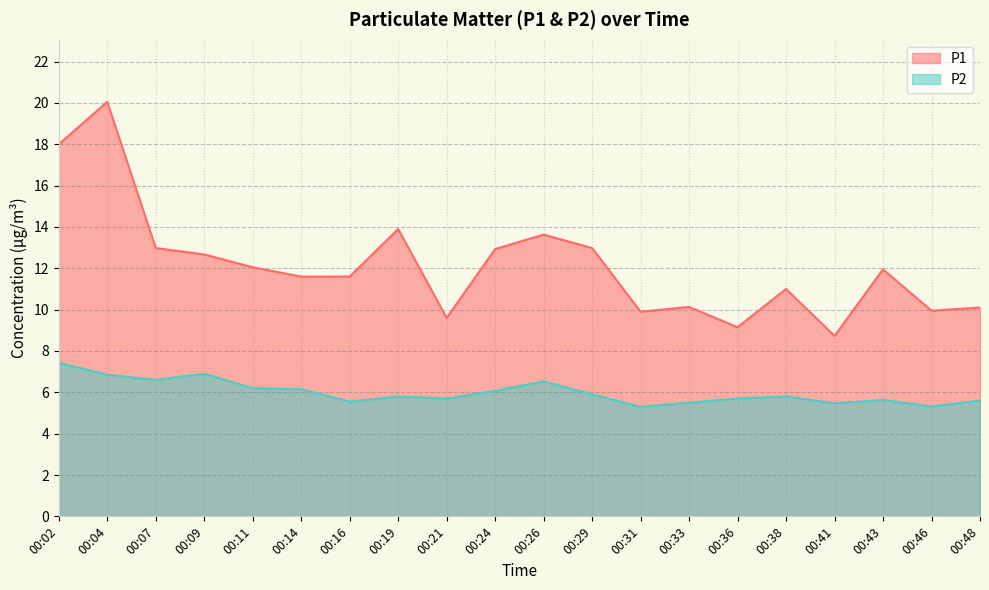

The value of P1 at 00:43 is 5.4. True or false?

False